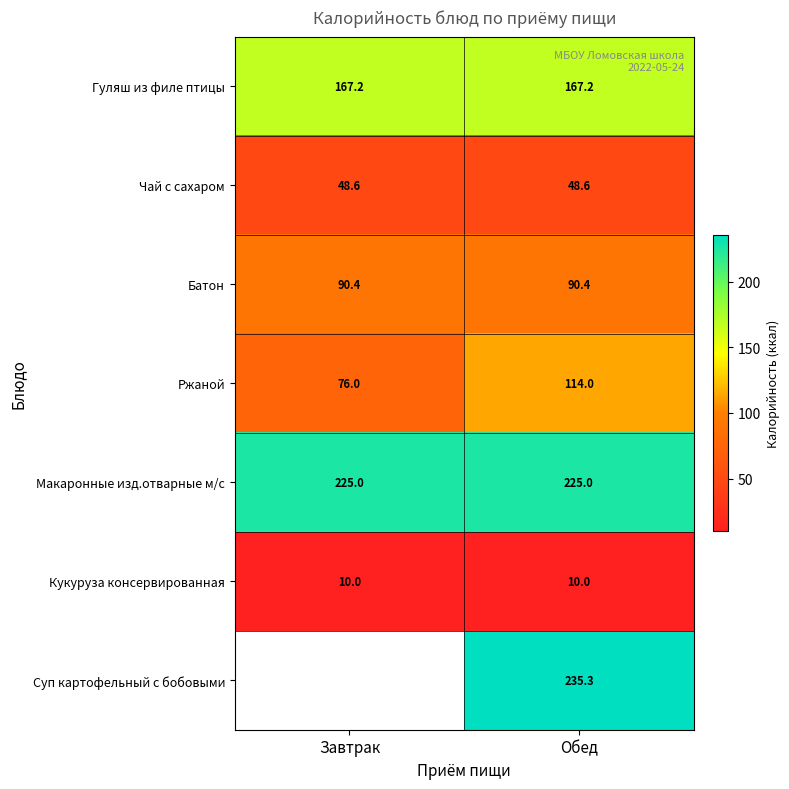

Which has a higher value, Обед or Завтрак?

Обед